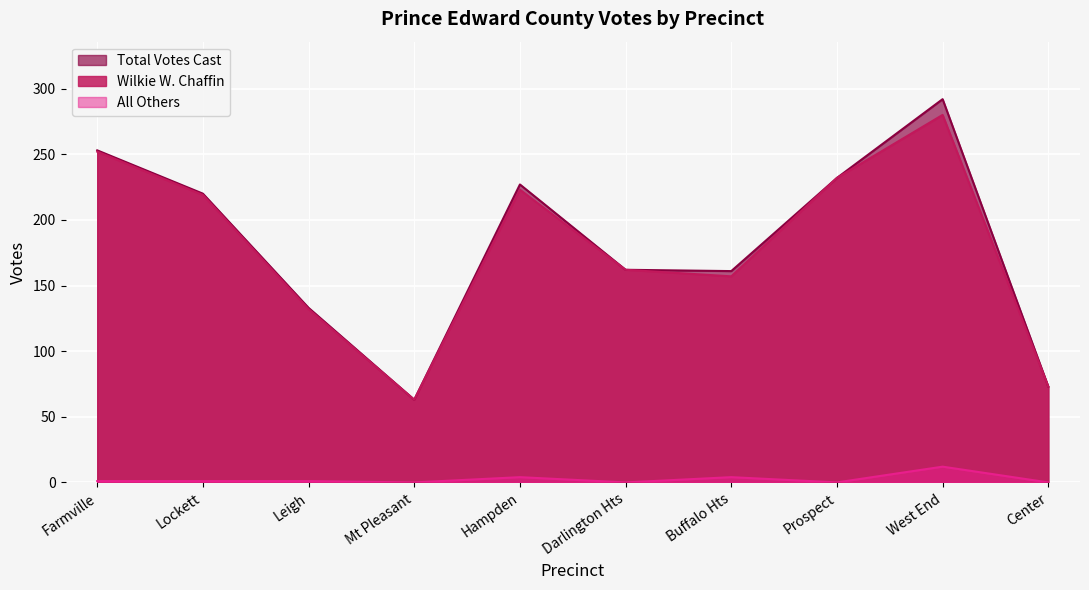

What is the value of the All Others point at the 9th from the left?

12